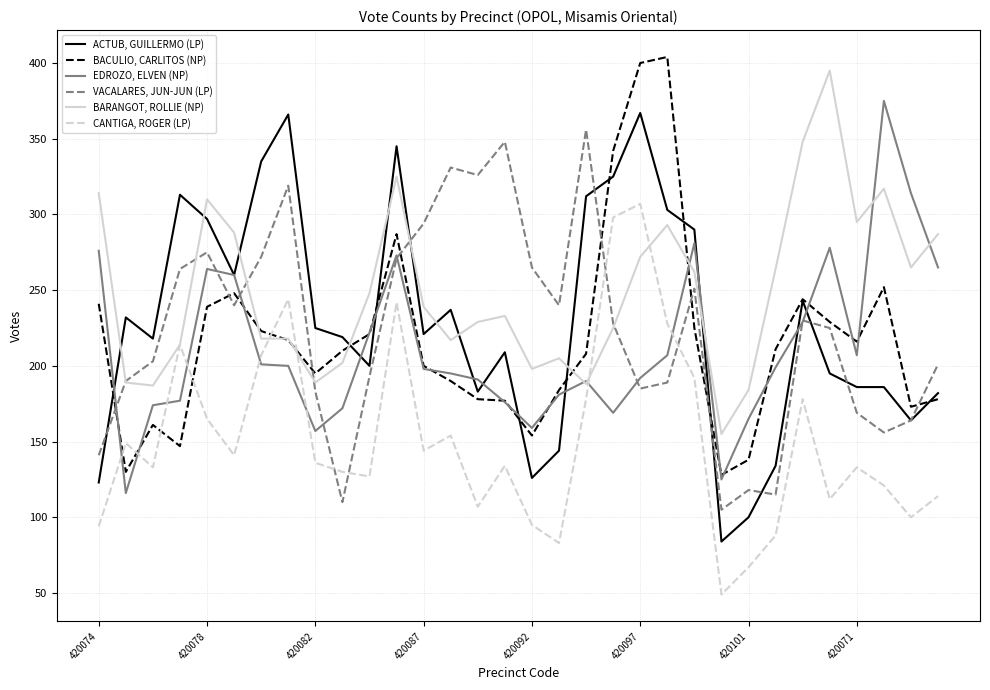

Rank the series by their maximum value, from lowest to highest.

CANTIGA, ROGER (LP), VACALARES, JUN-JUN (LP), ACTUB, GUILLERMO (LP), EDROZO, ELVEN (NP), BARANGOT, ROLLIE (NP), BACULIO, CARLITOS (NP)